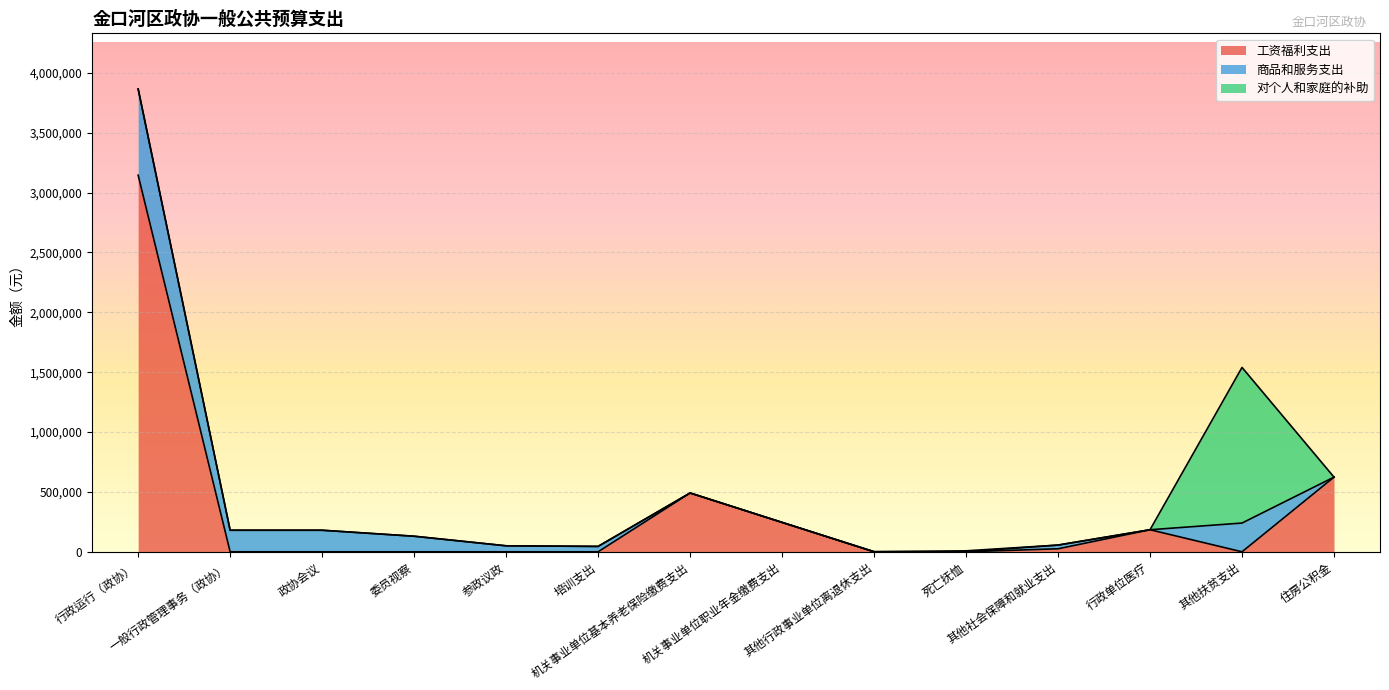

At which label does 对个人和家庭的补助 reach its peak?

其他扶贫支出